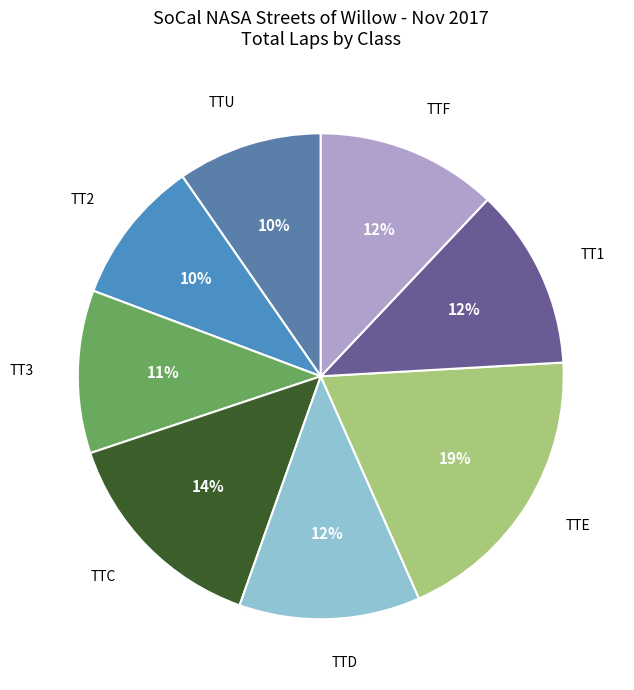

Between TT1 and TTC, which is larger?

TTC